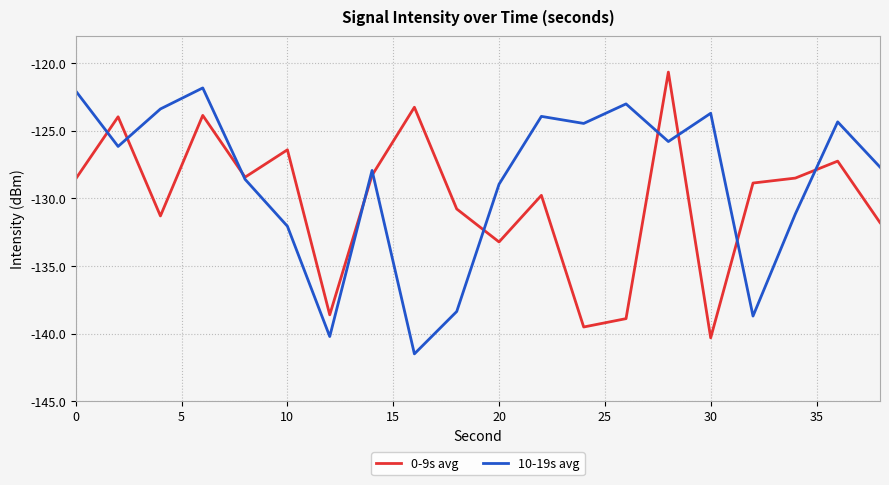

Which series has the largest total across all categories?

10-19s avg